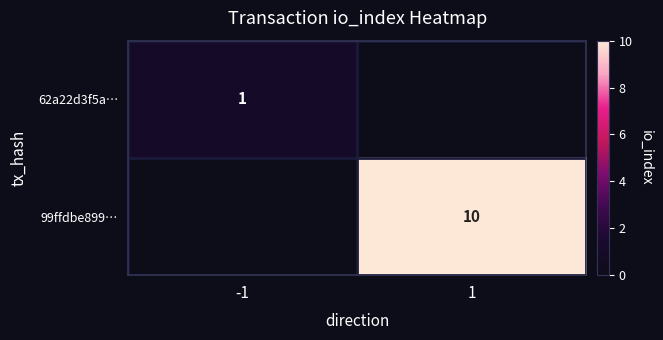

The 99ffdbe899… series shows 17 at 1. True or false?

False